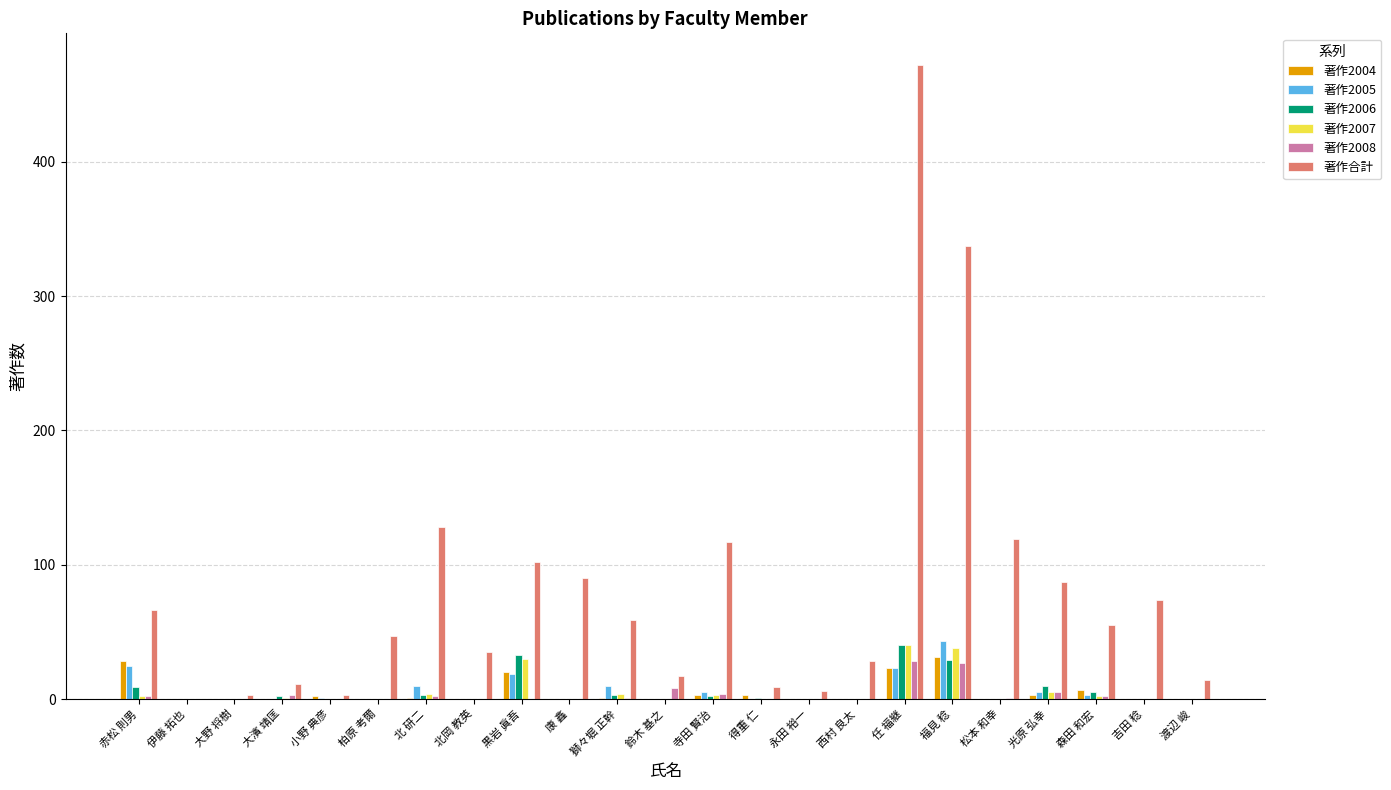

The value of 著作2008 at 森田 和宏 is 2. True or false?

True